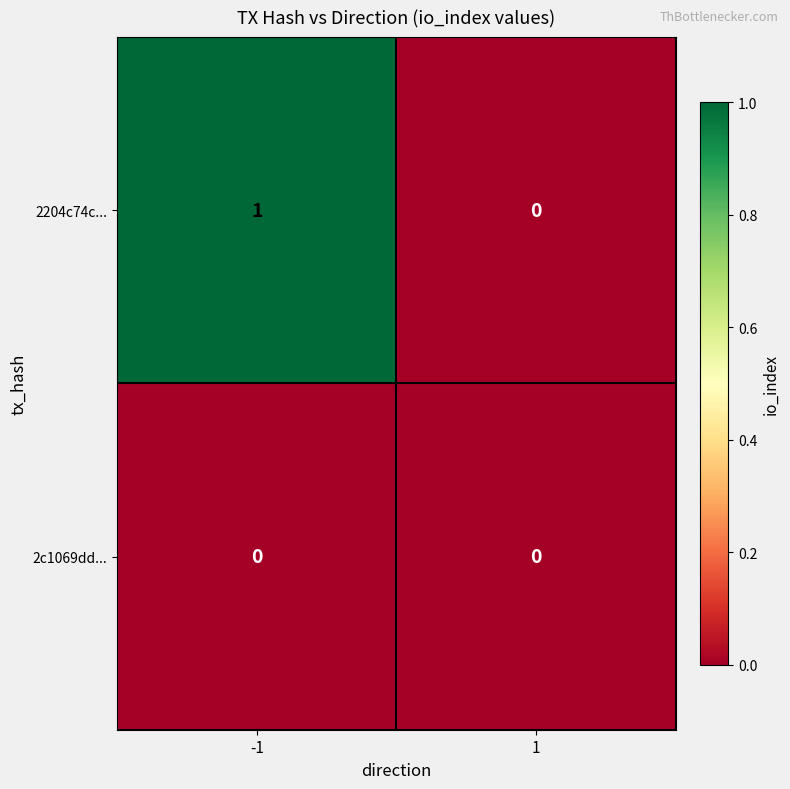

Reading left to right, list all the values displayed in this chart.

2204c74c...: -1=1	1=0
2c1069dd...: -1=0	1=0